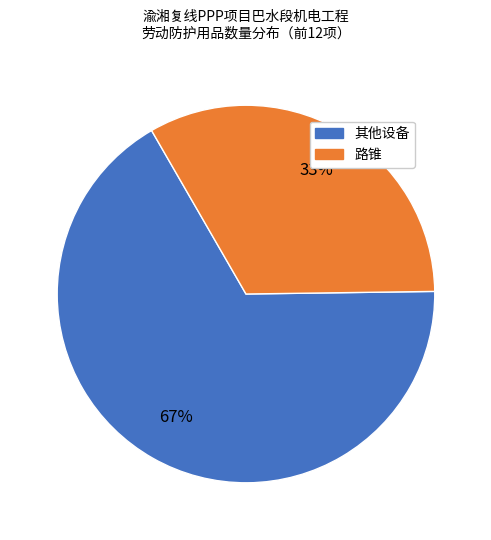

Is it true that 其他设备 is 58% of the pie?

False